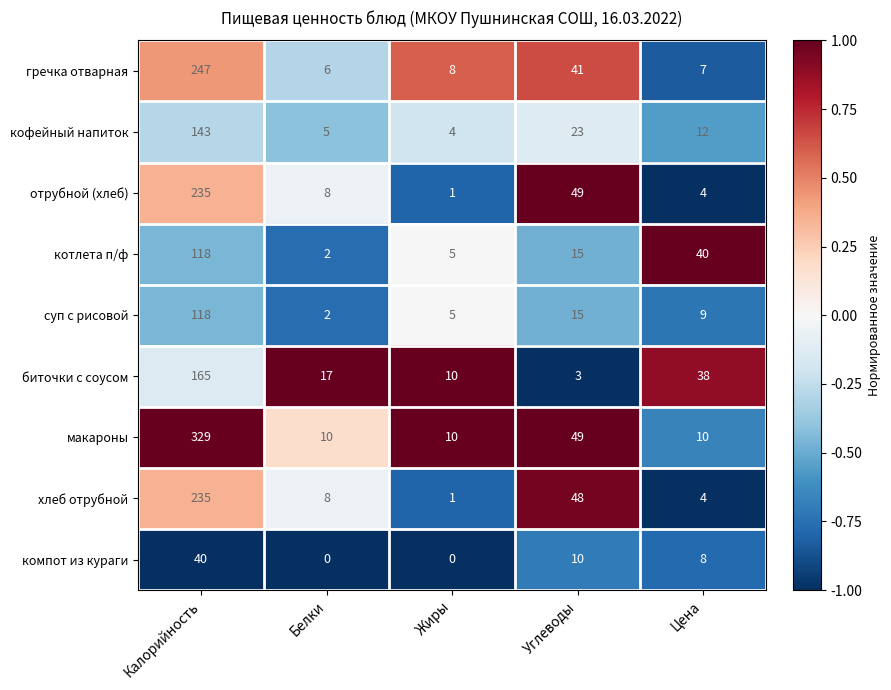

What value does the компот из кураги series have at Цена?

8